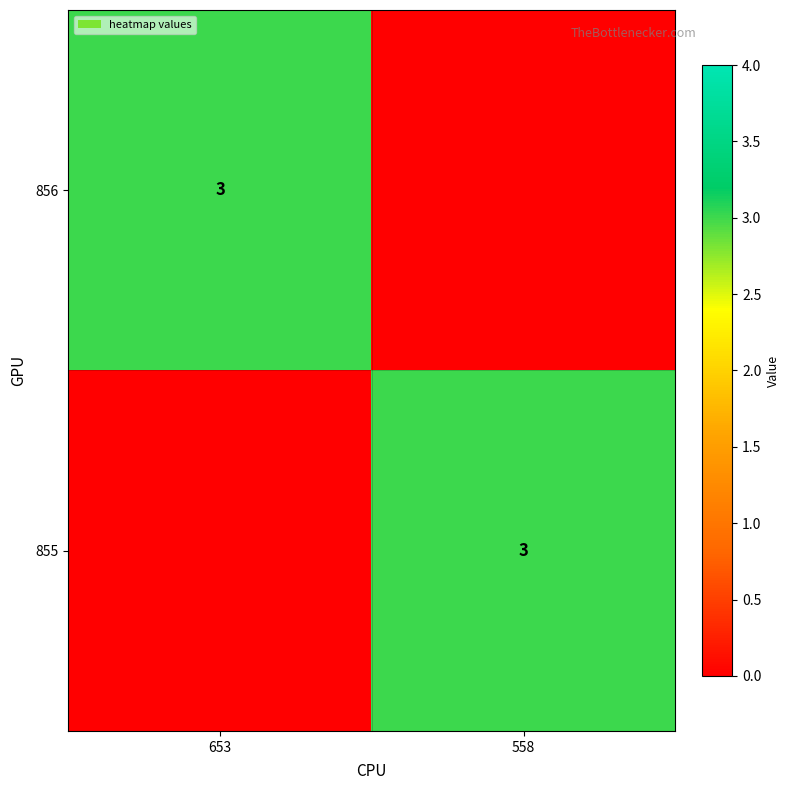

How many data points does each series have?

2